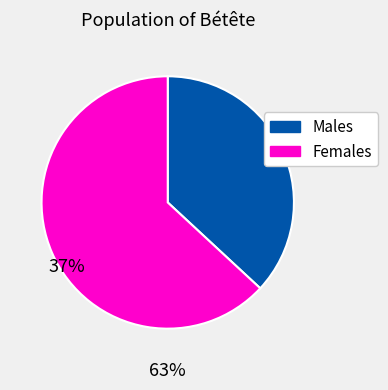

Rank the categories by value from highest to lowest.

Females, Males